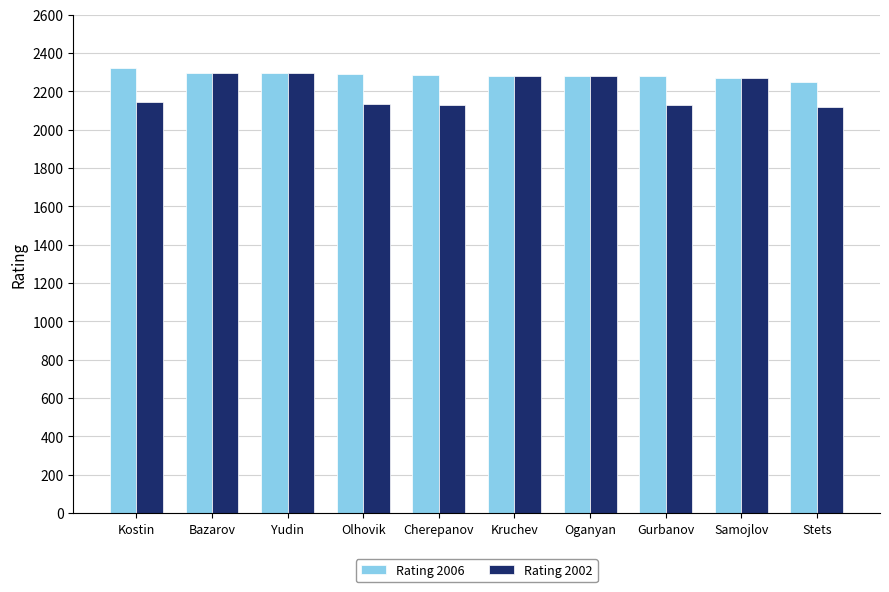

What is the difference between the second highest and second lowest values in the Rating 2002 series?

164